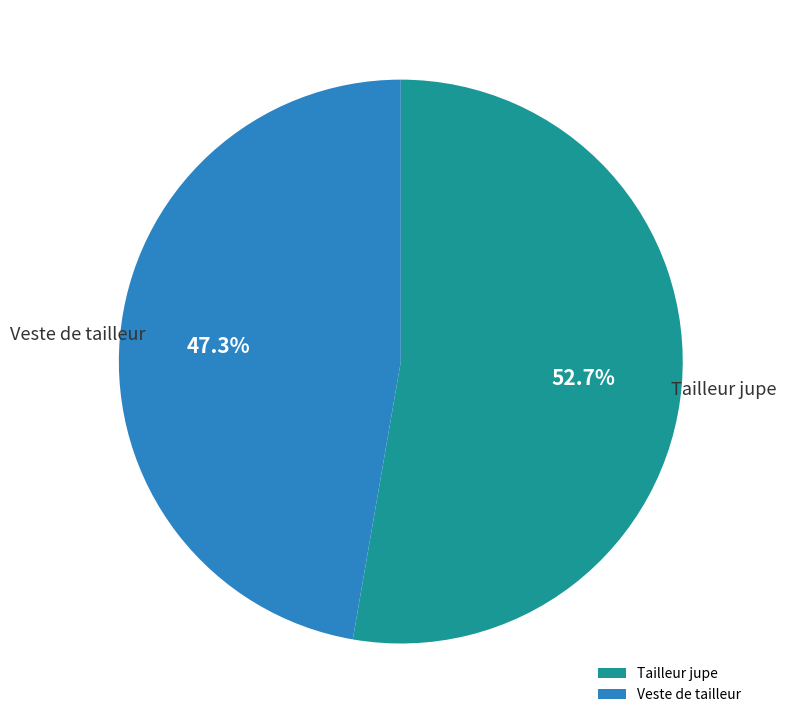

How many slices are in this pie chart?

2